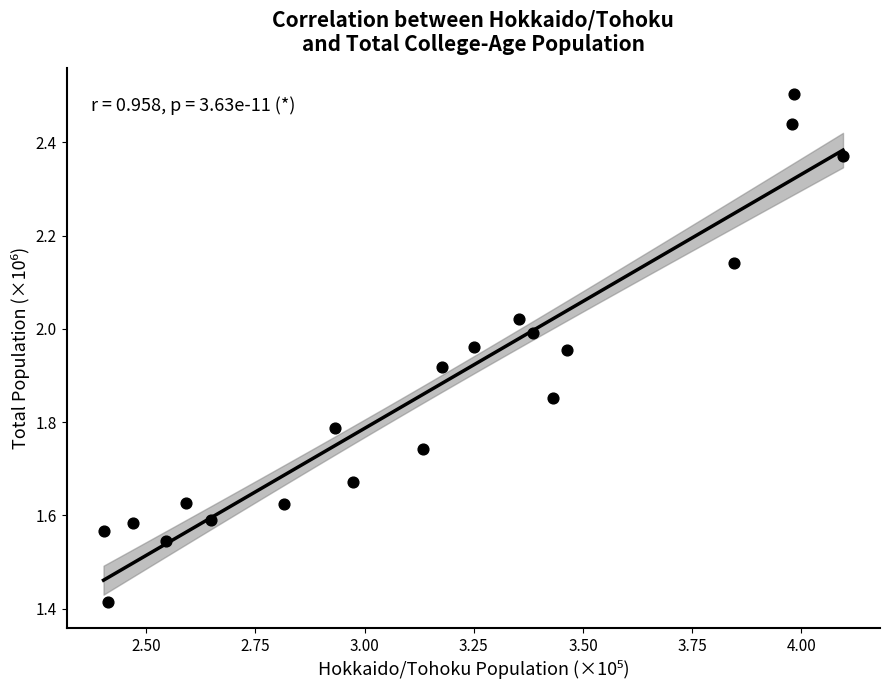

What is the range of Y values (max minus min)?

1.1